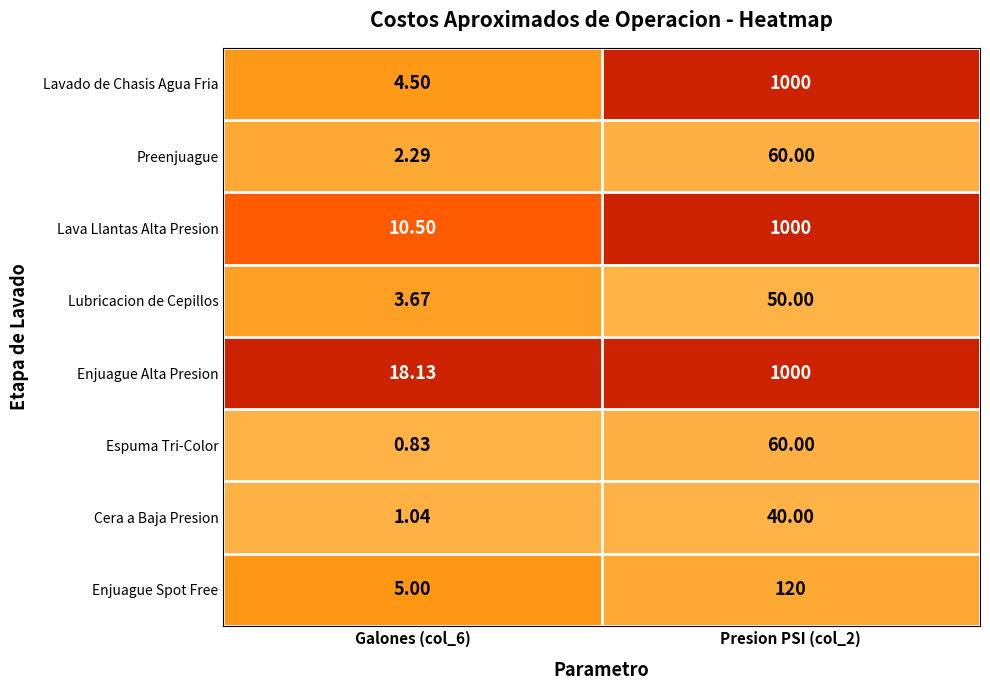

Is the value of Enjuague Spot Free at Galones (col_6) greater than the value of Lubricacion de Cepillos at Presion PSI (col_2)?

No